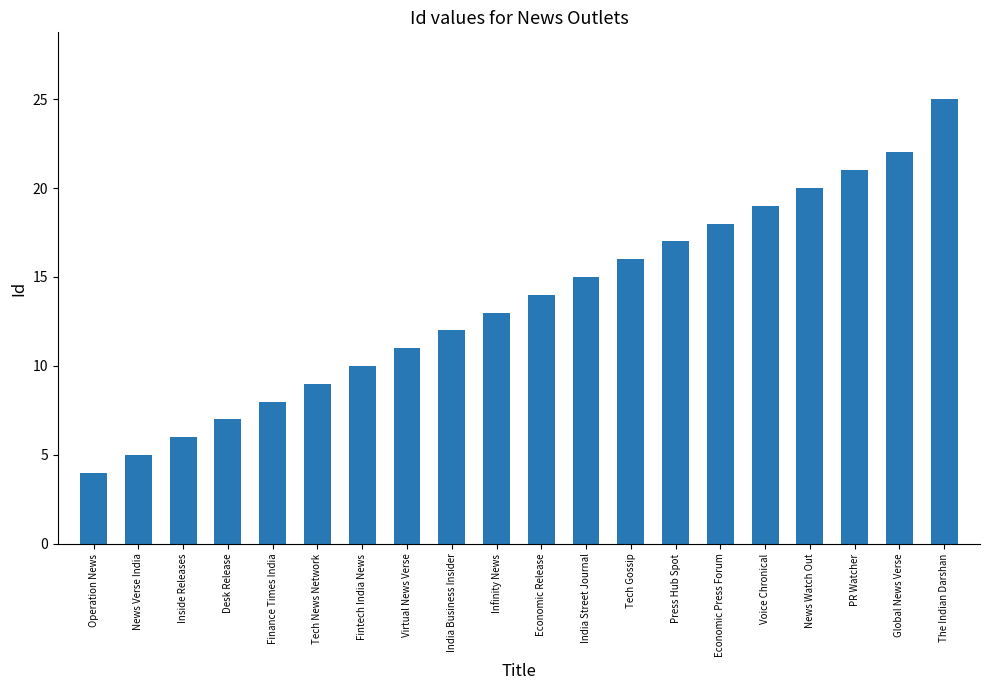

List the labels in order of value, smallest first.

Operation News, News Verse India, Inside Releases, Desk Release, Finance Times India, Tech News Network, Fintech India News, Virtual News Verse, India Business Insider, Infinity News, Economic Release, India Street Journal, Tech Gossip, Press Hub Spot, Economic Press Forum, Voice Chronical, News Watch Out, PR Watcher, Global News Verse, The Indian Darshan